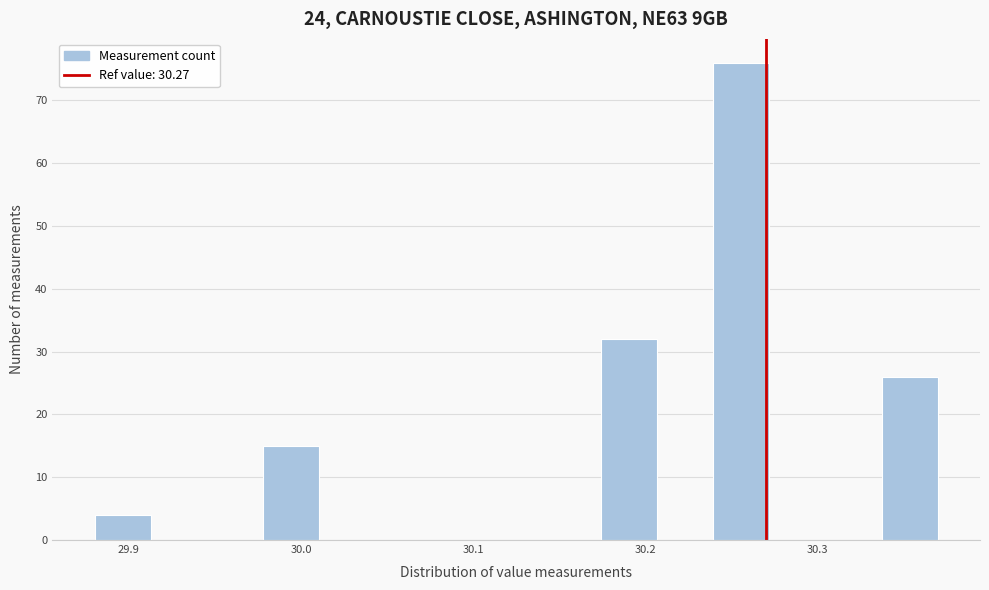

Read against the x-axis, roughly where is the centre of the tallest bar?

30.26